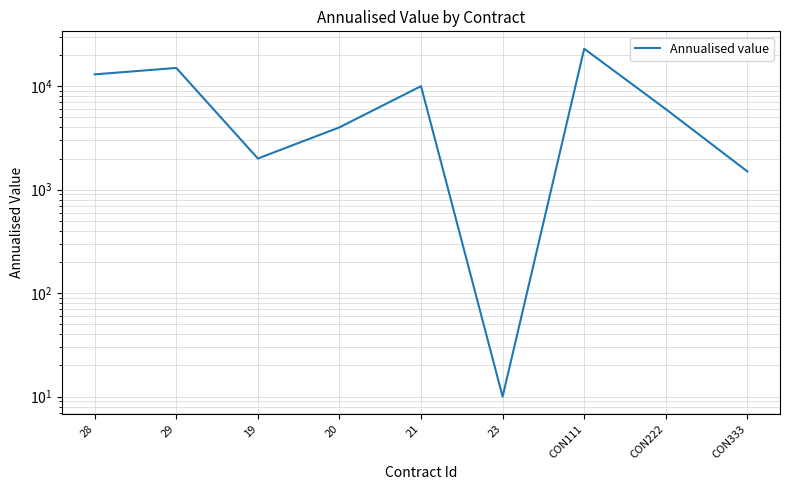

What is the difference between the second highest and minimum values?

14990